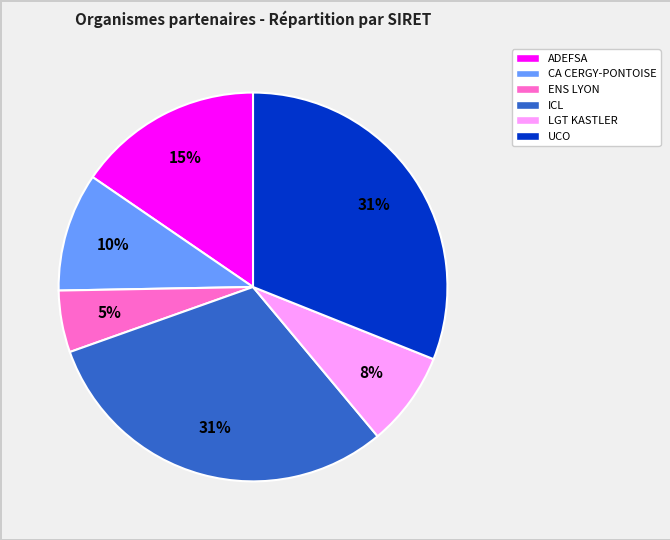

To the nearest percent, what is the difference between the largest and smallest slice percentages?

26%